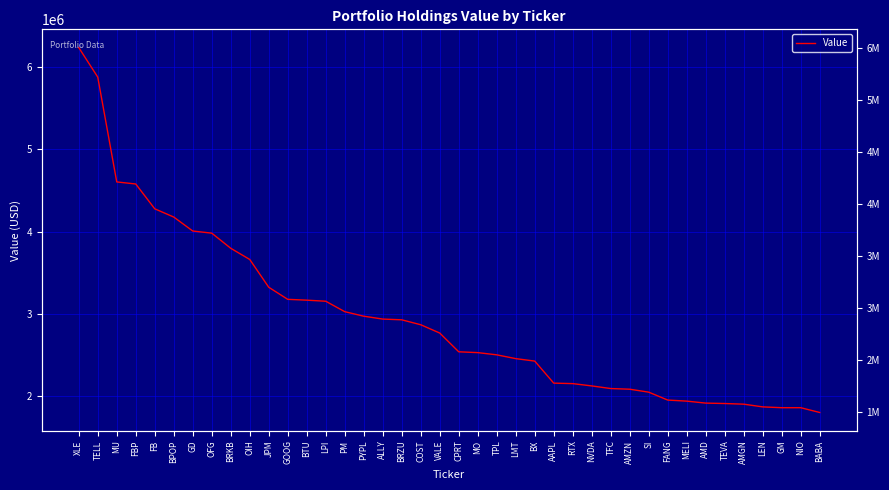

Does the chart have visible grid lines?

Yes